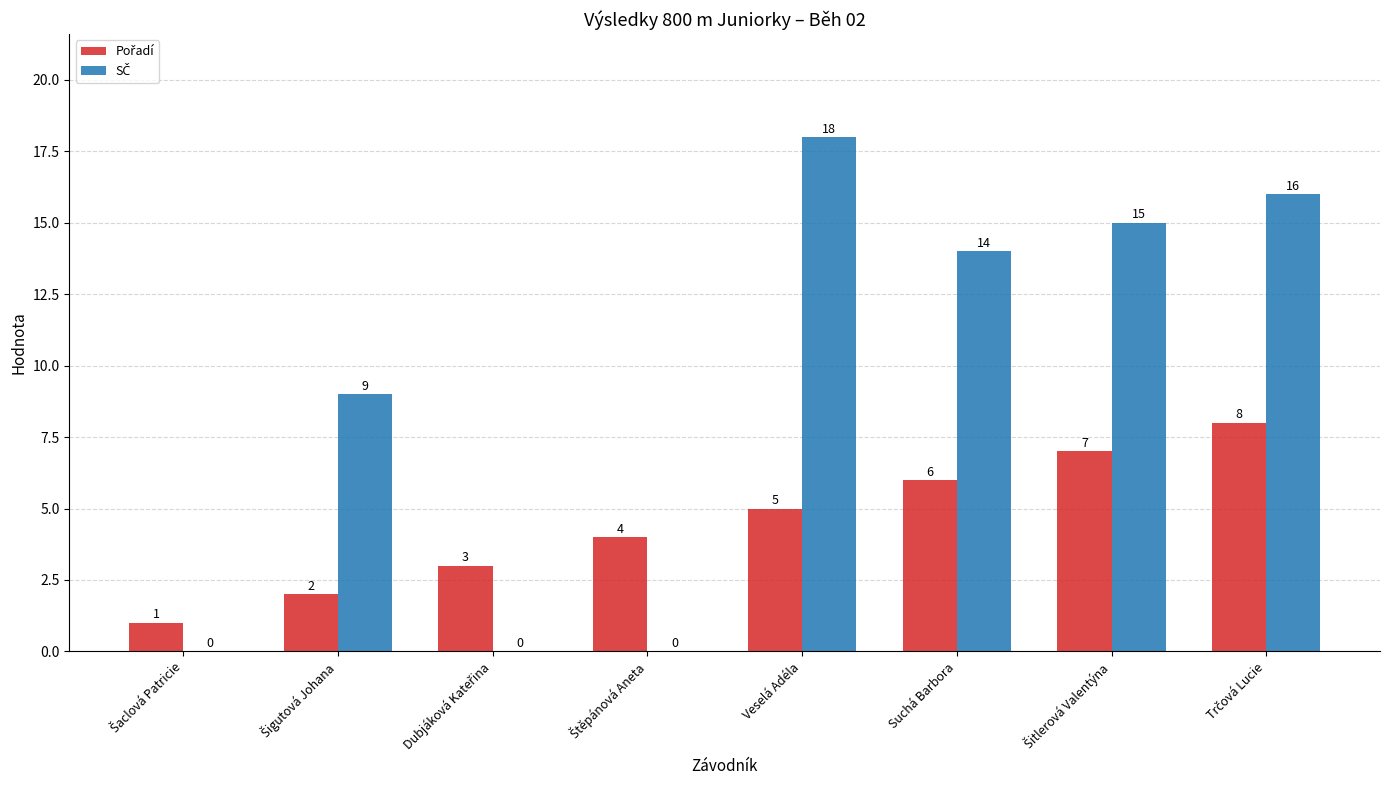

Which category has the highest value across all series?

Veselá Adéla